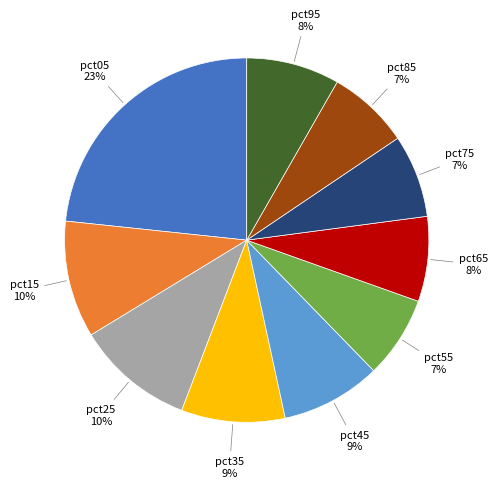

How many slices are in this pie chart?

10